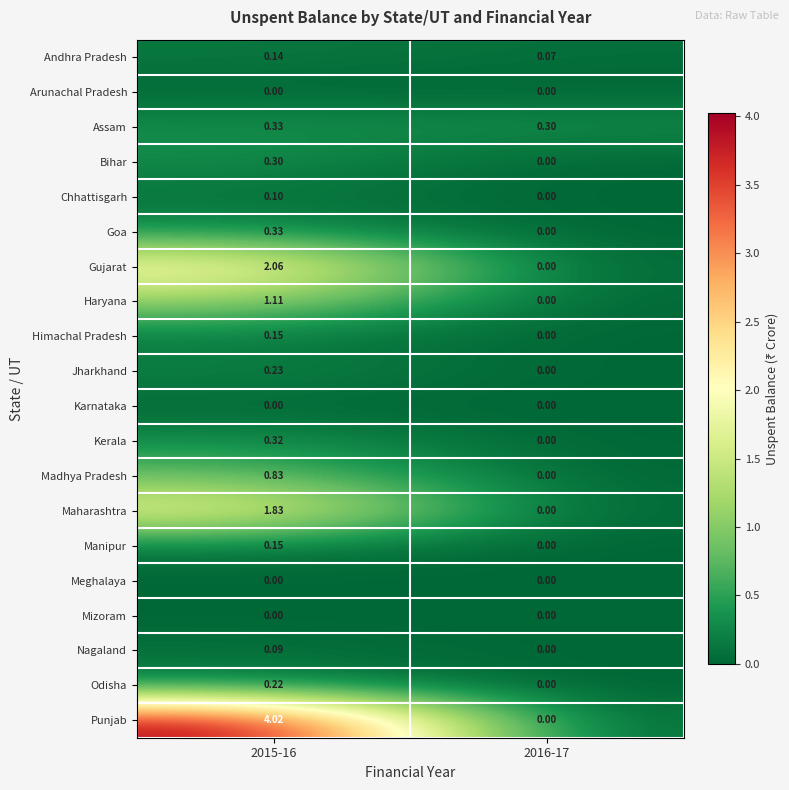

Between 2015-16 and 2016-17, which series saw the biggest shift?

Punjab